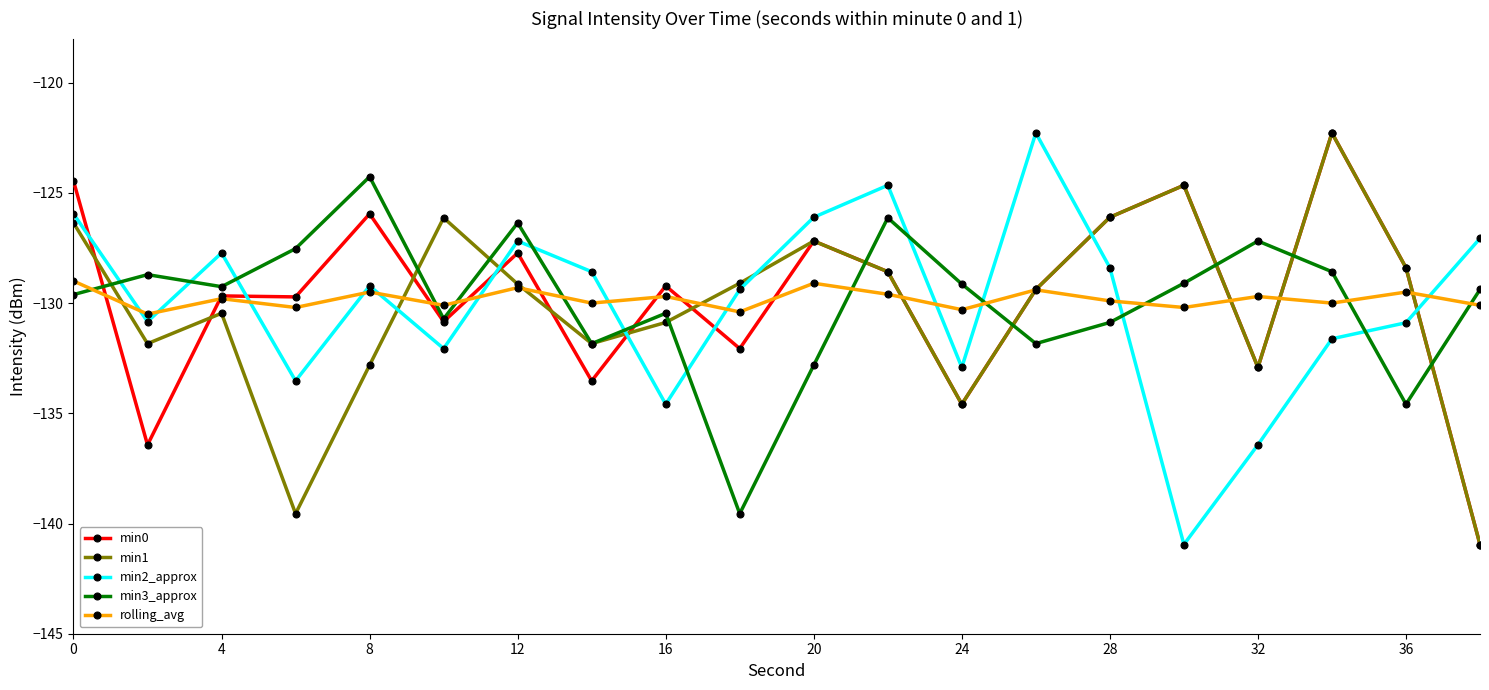

In min3_approx, how many points are lower than both neighbors (excluding endpoints)?

6